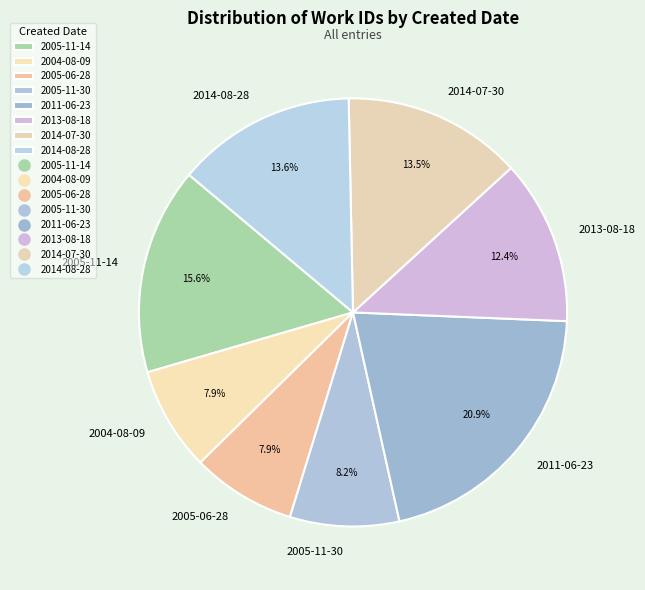

What is the largest slice in the pie chart?

2011-06-23